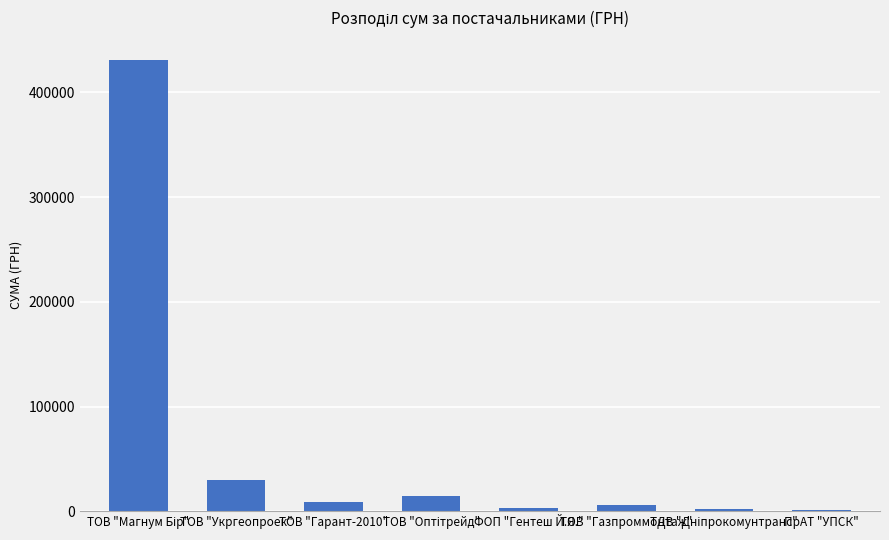

What is the sum of all values?

496996.3